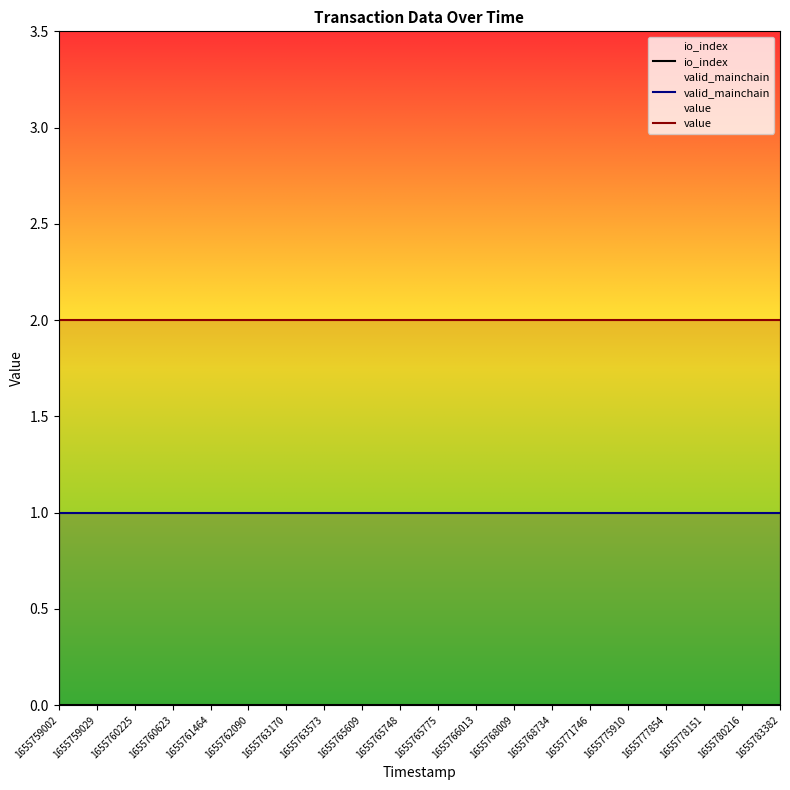

Reading left to right, list all the values displayed in this chart.

io_index: 1655759002=0.0	1655759029=0.0	1655760225=0.0	1655760623=0.0	1655761464=0.0	1655762090=0.0	1655763170=0.0	1655763573=0.0	1655765609=0.0	1655765748=0.0	1655765775=0.0	1655766013=0.0	1655768009=0.0	1655768734=0.0	1655771746=0.0	1655775910=0.0	1655777854=0.0	1655778151=0.0	1655780216=0.0	1655783382=0.0
valid_mainchain: 1655759002=1.0	1655759029=1.0	1655760225=1.0	1655760623=1.0	1655761464=1.0	1655762090=1.0	1655763170=1.0	1655763573=1.0	1655765609=1.0	1655765748=1.0	1655765775=1.0	1655766013=1.0	1655768009=1.0	1655768734=1.0	1655771746=1.0	1655775910=1.0	1655777854=1.0	1655778151=1.0	1655780216=1.0	1655783382=1.0
value: 1655759002=2.0	1655759029=2.0	1655760225=2.0	1655760623=2.0	1655761464=2.0	1655762090=2.0	1655763170=2.0	1655763573=2.0	1655765609=2.0	1655765748=2.0	1655765775=2.0	1655766013=2.0	1655768009=2.0	1655768734=2.0	1655771746=2.0	1655775910=2.0	1655777854=2.0	1655778151=2.0	1655780216=2.0	1655783382=2.0